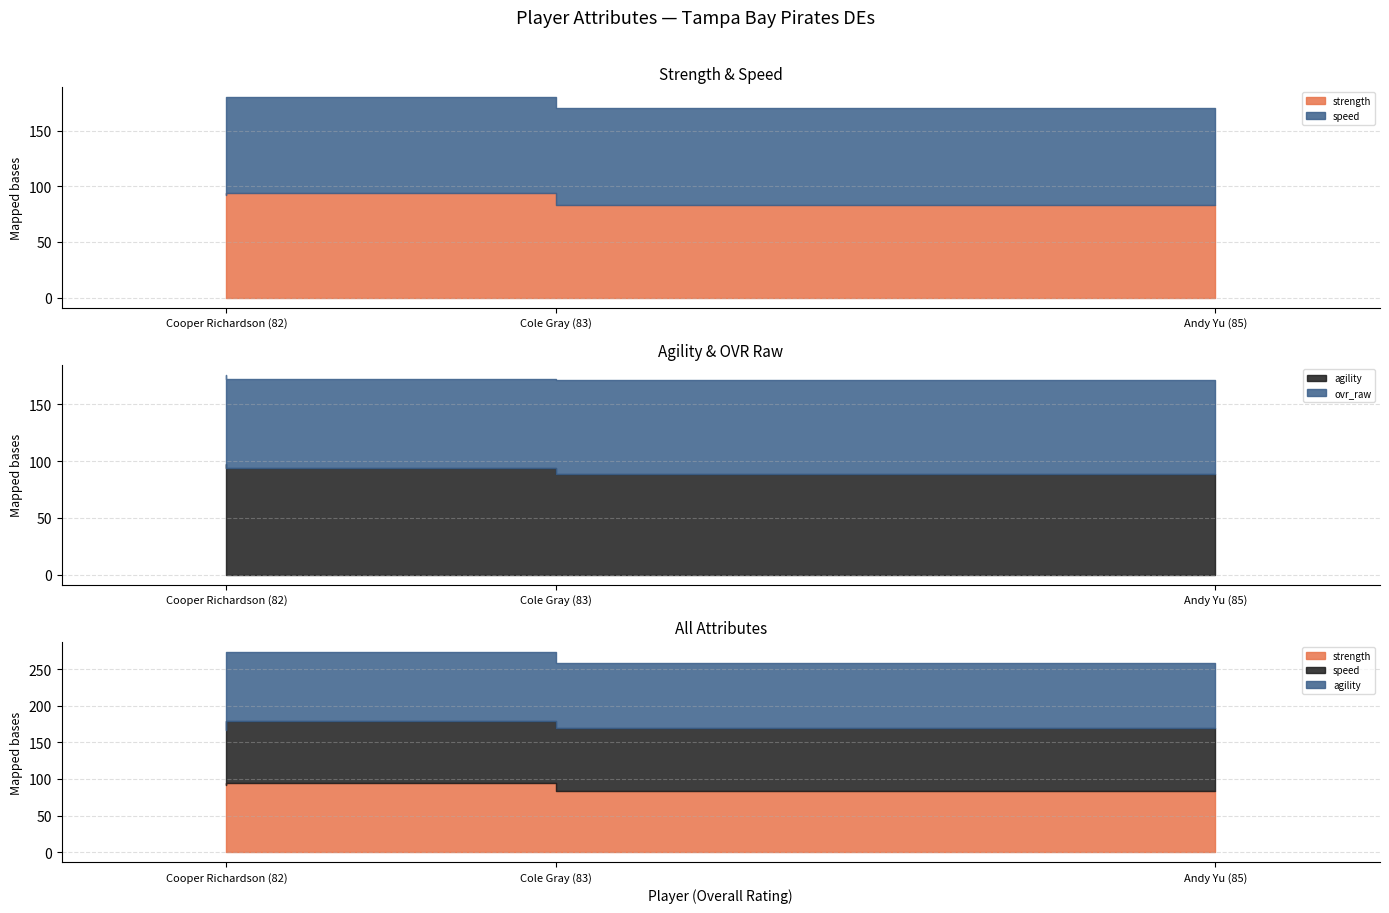

What is the greatest value displayed?

97.0